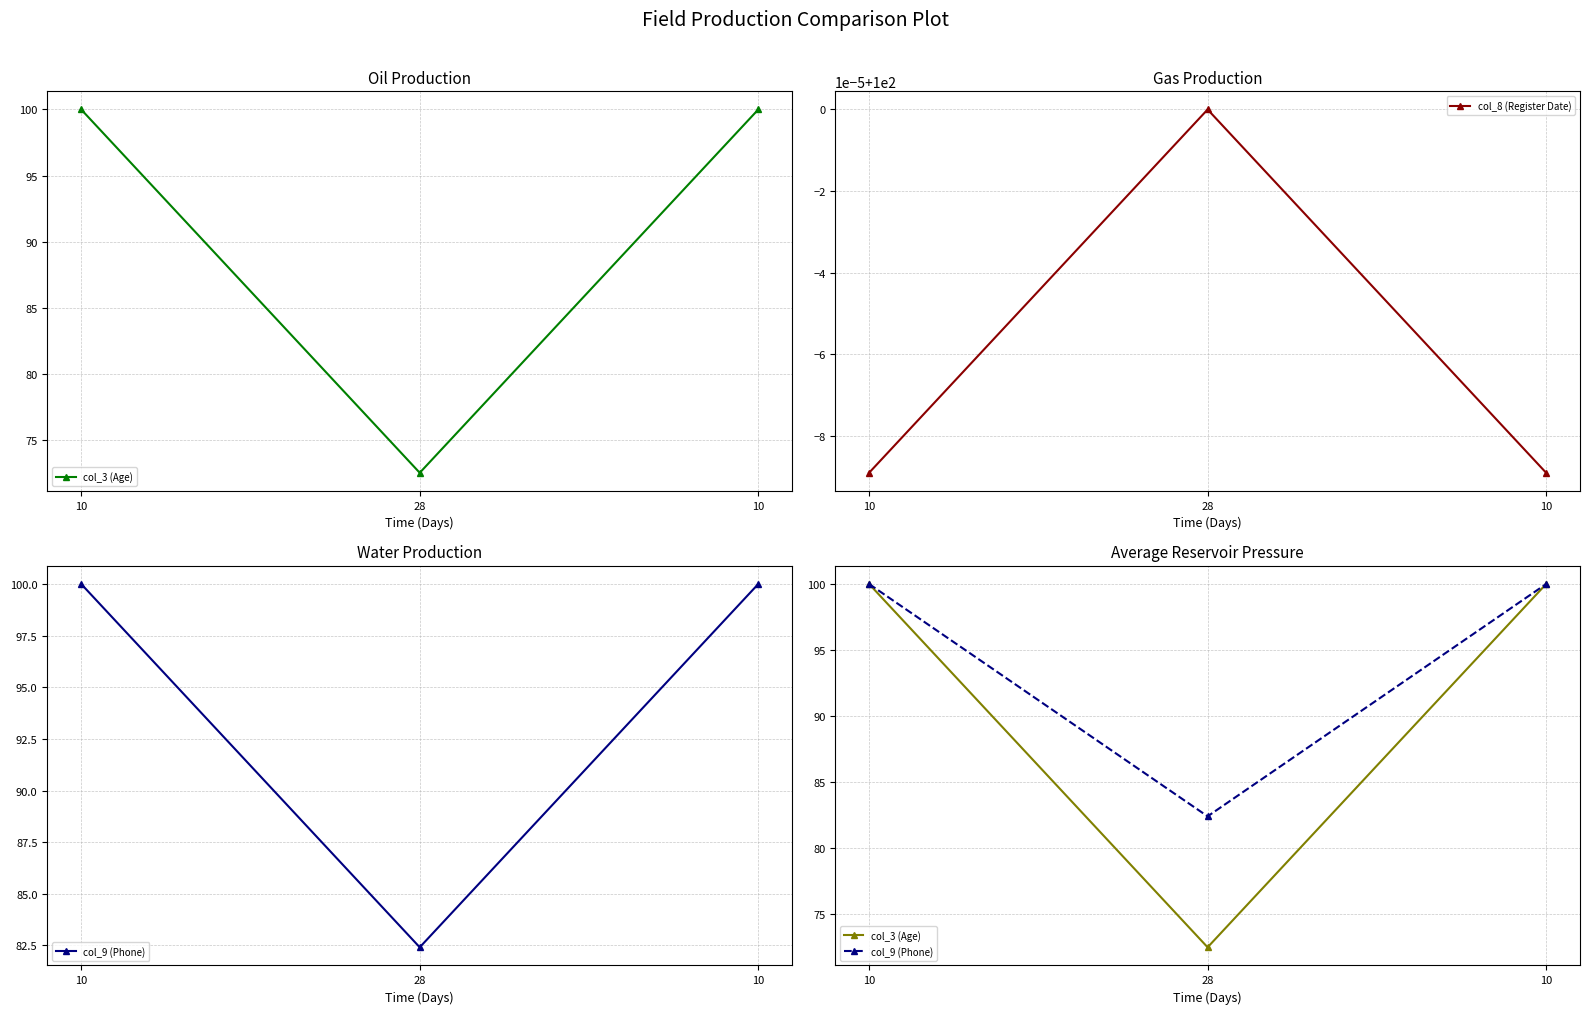

How many data points in col_3 (Age) are less than 100?

1